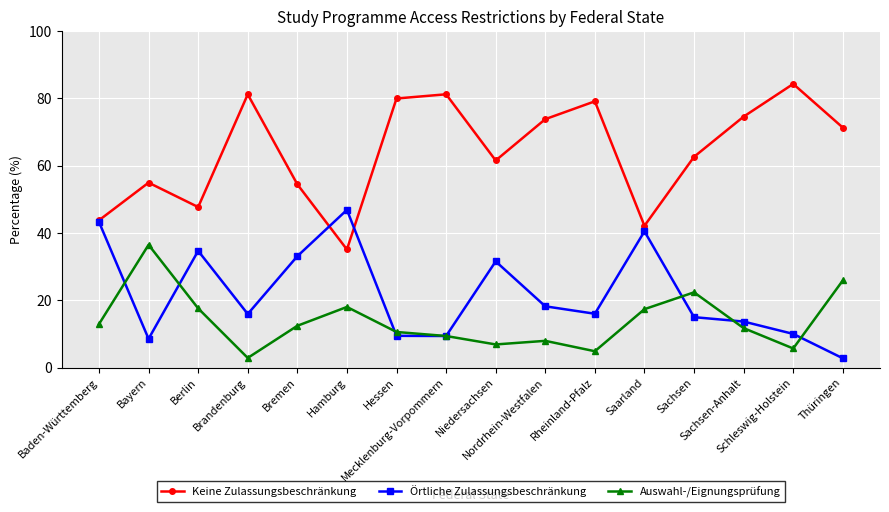

What is the difference between the second highest and second lowest values in the Keine Zulassungsbeschränkung series?

39.1